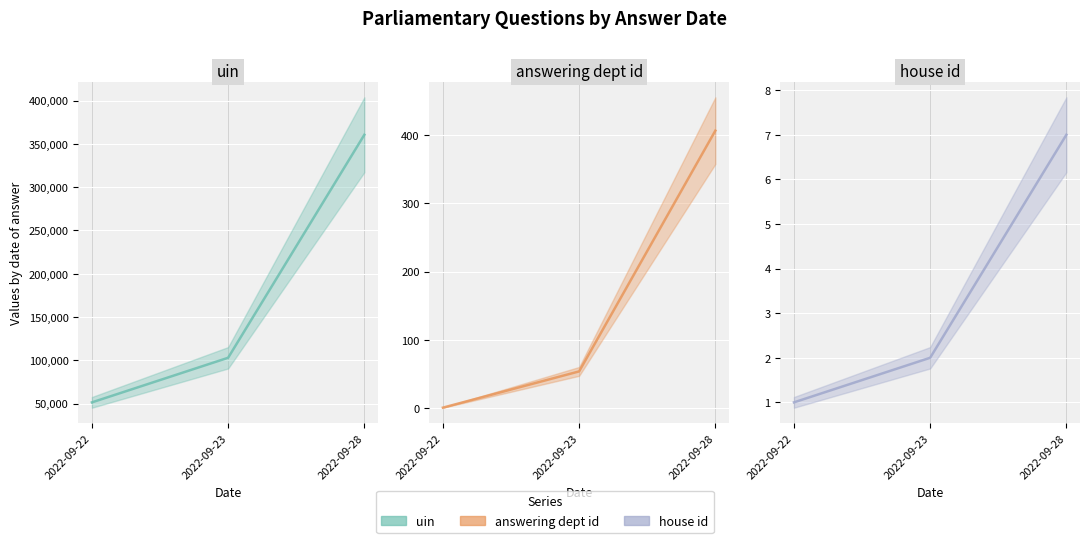

What is the value of the house id (trend) point at the 1st from the left?

1